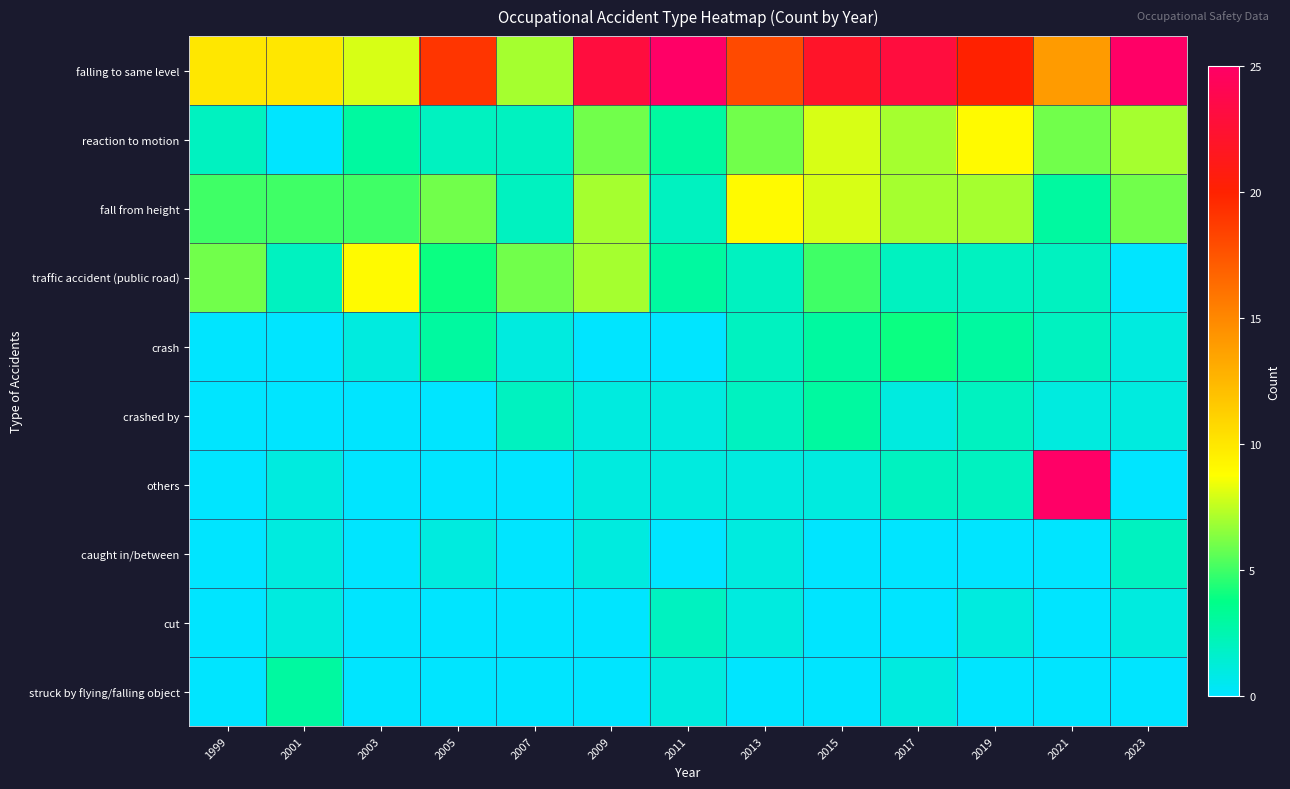

At how many categories does at least one series exceed 17?

9